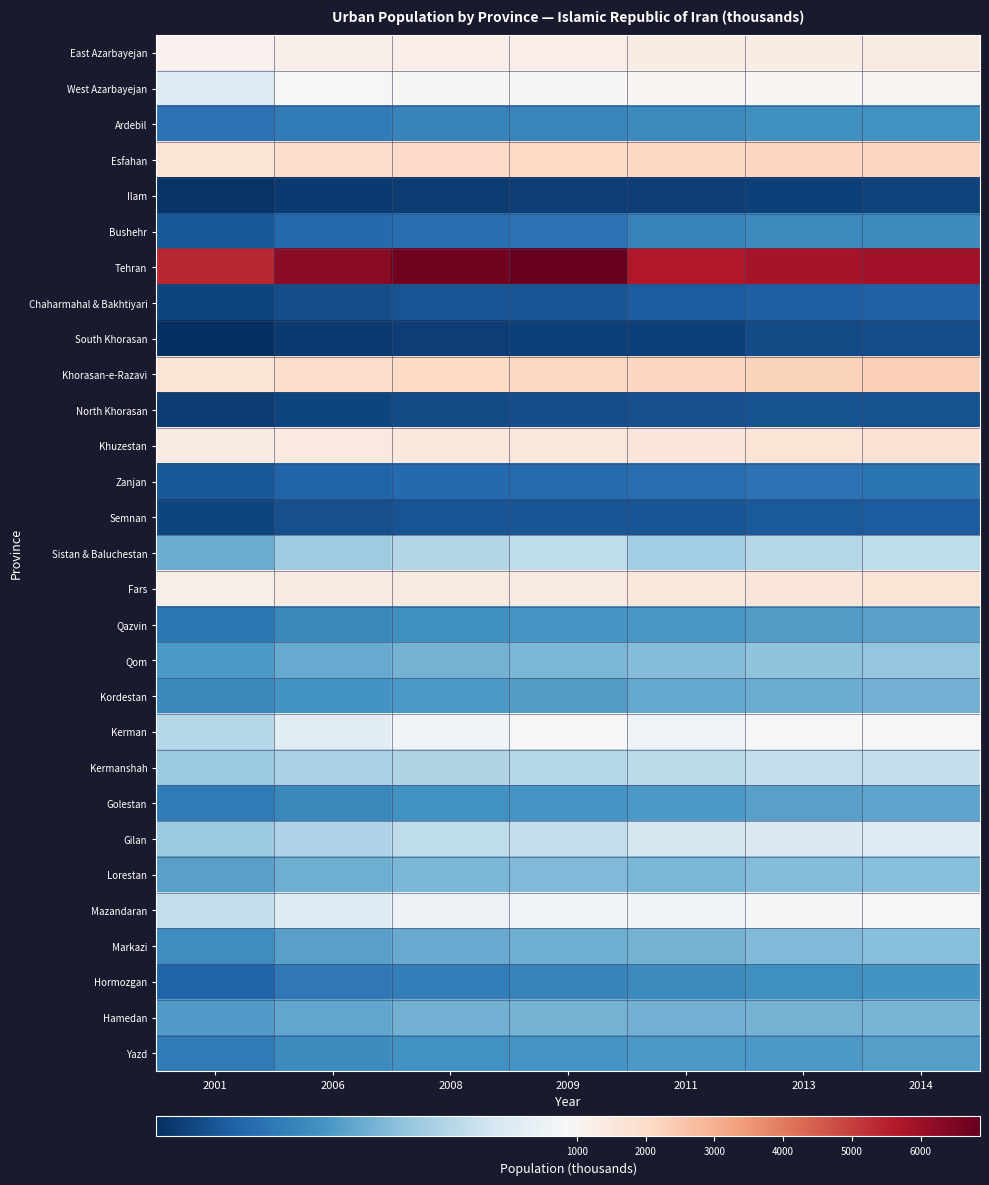

Reading left to right, list all the values displayed in this chart.

East Azarbayejan: 2001=1125	2006=1223	2008=1265	2009=1288	2011=1301	2013=1331	2014=1345
West Azarbayejan: 2001=776	2006=874	2008=926	2009=951	2011=971	2013=1008	2014=1025
Ardebil: 2001=328	2006=361	2008=381	2009=389	2011=405	2013=421	2014=429
Esfahan: 2001=1714	2006=1942	2008=2037	2009=2090	2011=2109	2013=2161	2014=2184
Ilam: 2001=151	2006=169	2008=177	2009=181	2011=180	2013=186	2014=189
Bushehr: 2001=248	2006=301	2008=318	2009=330	2011=383	2013=403	2014=413
Tehran: 2001=5404	2006=6281	2008=6651	2009=6863	2011=5669	2013=5827	2014=5894
Chaharmahal & Bakhtiyari: 2001=200	2006=223	2008=237	2009=243	2011=262	2013=272	2014=278
South Khorasan: 2001=137	2006=166	2008=180	2009=188	2011=188	2013=216	2014=221
Khorasan-e-Razavi: 2001=1709	2006=1921	2008=2050	2009=2107	2011=2160	2013=2248	2014=2296
North Khorasan: 2001=177	2006=197	2008=212	2009=218	2011=224	2013=230	2014=234
Khuzestan: 2001=1331	2006=1466	2008=1521	2009=1551	2011=1619	2013=1687	2014=1719
Zanjan: 2001=252	2006=282	2008=300	2009=308	2011=320	2013=331	2014=338
Semnan: 2001=200	2006=225	2008=236	2009=241	2011=244	2013=255	2014=260
Sistan & Baluchestan: 2001=507	2006=613	2008=660	2009=687	2011=627	2013=666	2014=689
Fars: 2001=1229	2006=1348	2008=1404	2009=1432	2011=1562	2013=1615	2014=1678
Qazvin: 2001=340	2006=397	2008=424	2009=439	2011=445	2013=464	2014=474
Qom: 2001=449	2006=503	2008=524	2009=536	2011=557	2013=580	2014=591
Kordestan: 2001=399	2006=434	2008=452	2009=460	2011=496	2013=511	2014=518
Kerman: 2001=667	2006=795	2008=854	2009=887	2011=851	2013=890	2014=910
Kermanshah: 2001=601	2006=635	2008=655	2009=663	2011=678	2013=695	2014=701
Golestan: 2001=353	2006=398	2008=430	2009=442	2011=452	2013=476	2014=488
Gilan: 2001=599	2006=649	2008=687	2009=701	2011=744	2013=766	2014=778
Lorestan: 2001=477	2006=515	2008=537	2009=547	2011=536	2013=553	2014=558
Mazandaran: 2001=702	2006=781	2008=833	2009=855	2011=842	2013=864	2014=874
Markazi: 2001=417	2006=472	2008=502	2009=516	2011=529	2013=550	2014=561
Hormozgan: 2001=282	2006=348	2008=365	2009=380	2011=404	2013=422	2014=433
Hamedan: 2001=457	2006=493	2008=518	2009=527	2011=519	2013=529	2014=532
Yazd: 2001=352	2006=410	2008=426	2009=438	2011=454	2013=450	2014=468